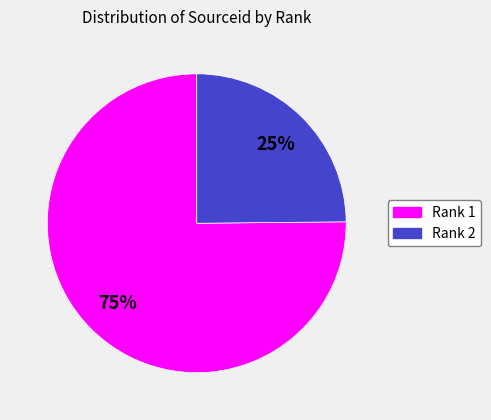

To the nearest percent, what portion does Rank 2 represent?

25%